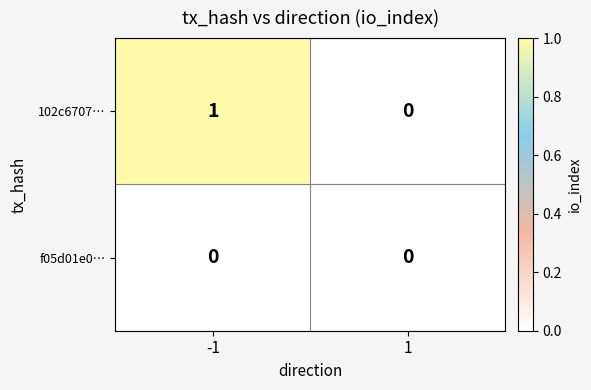

Reading left to right, extract all data points from this chart.

102c6707…: 1	0
f05d01e0…: 0	0